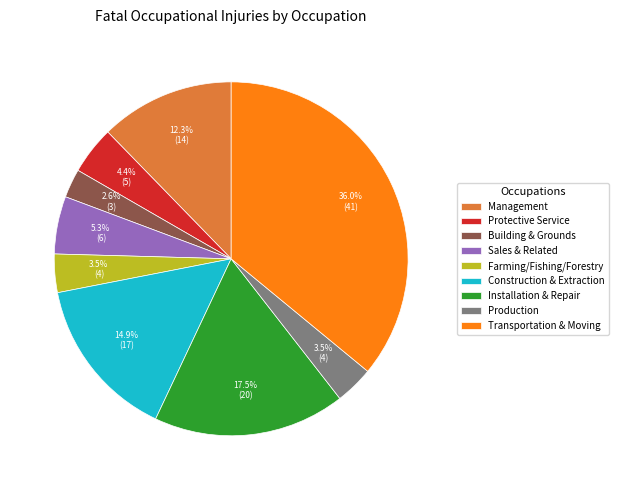

How many slices are in this pie chart?

9